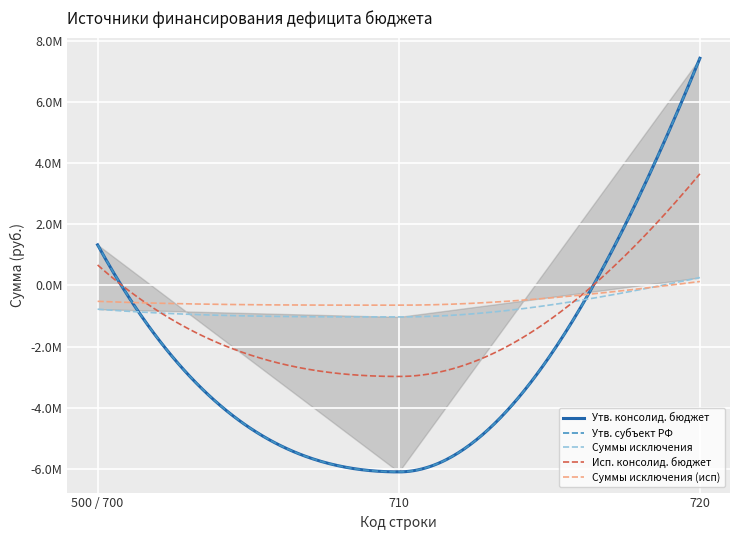

Which category has the lowest value across all series?

710